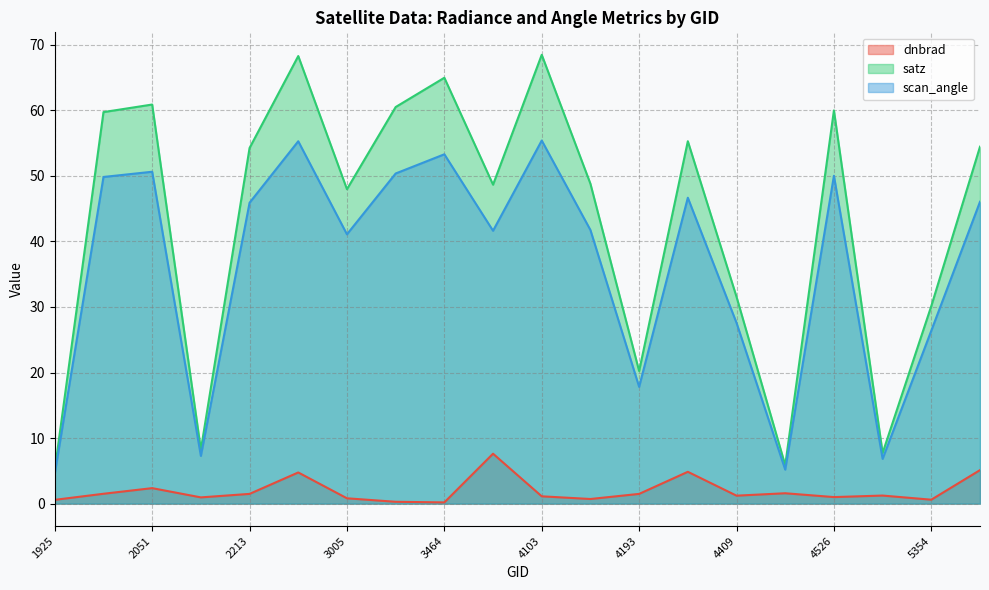

How many lines are shown in the chart?

3